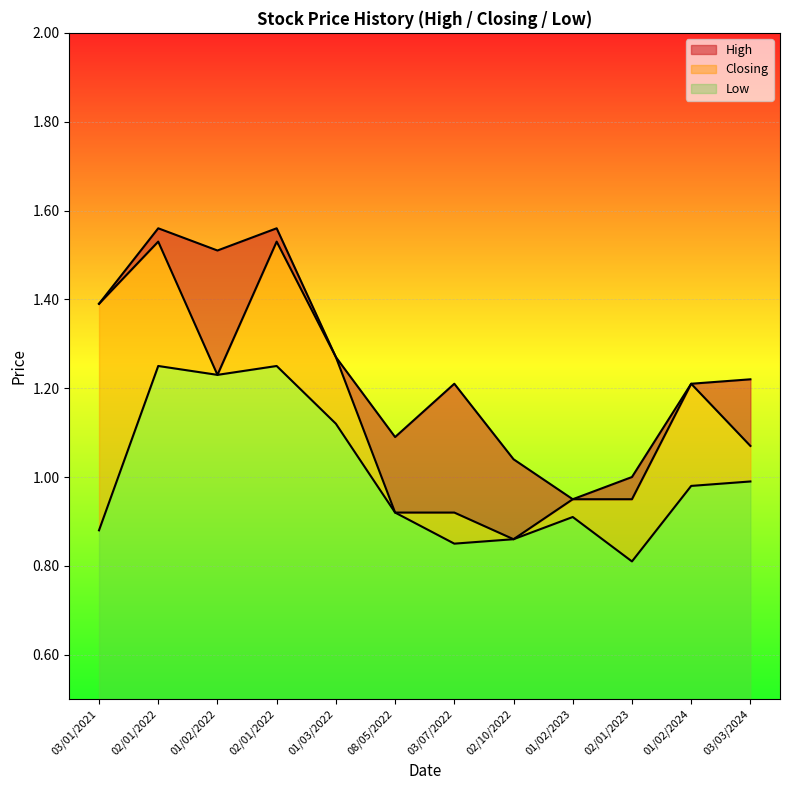

What is the sum of all Closing values?

13.8